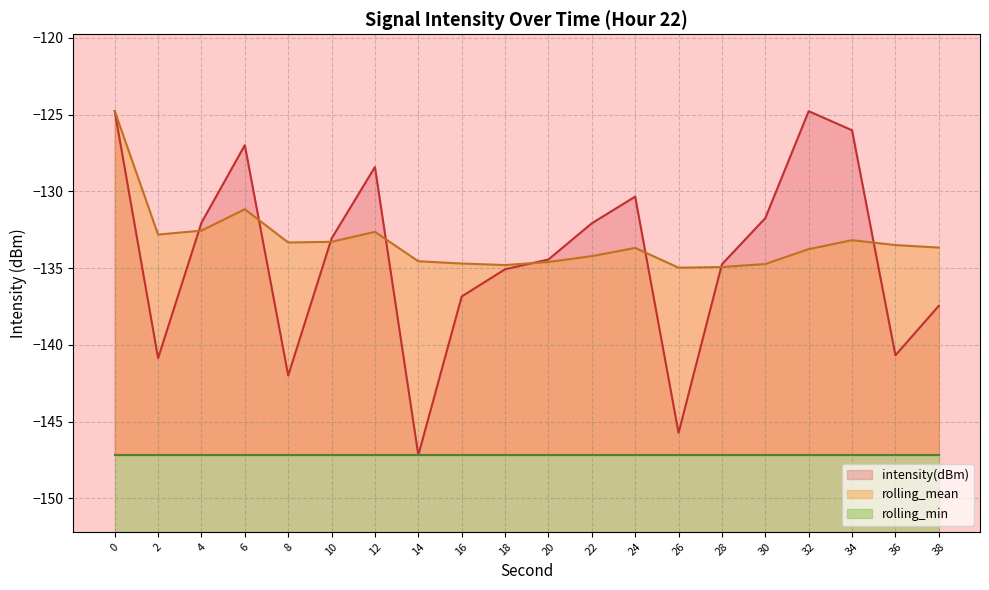

What is the value of the intensity(dBm) point at the 9th from the left?

-136.9